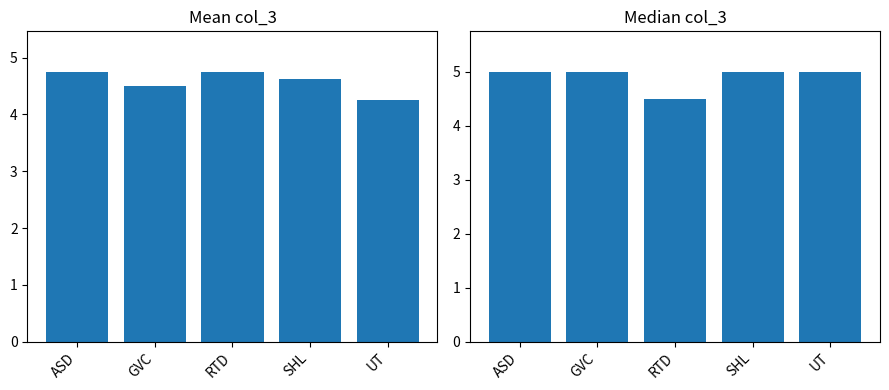

Reading right to left, what are all the values shown in this chart?

Mean col_3: 4.2	4.6	4.8	4.5	4.8
Median col_3: 5.0	5.0	4.5	5.0	5.0